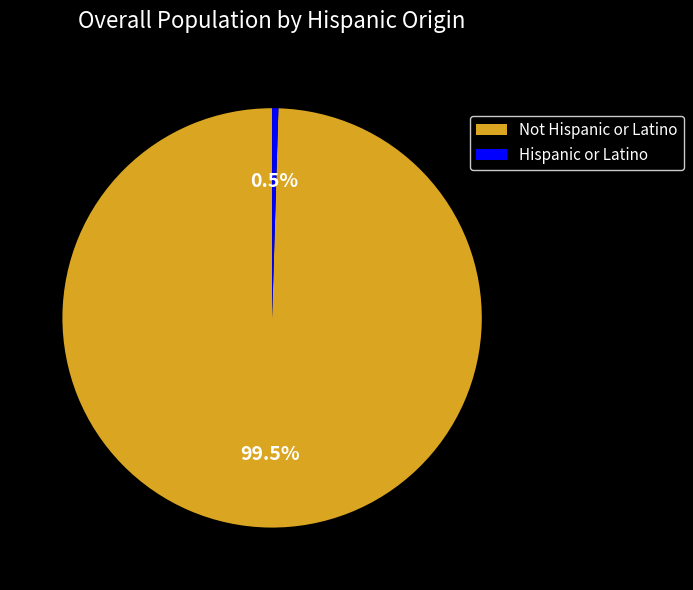

Rank the categories by value from highest to lowest.

Not Hispanic or Latino, Hispanic or Latino